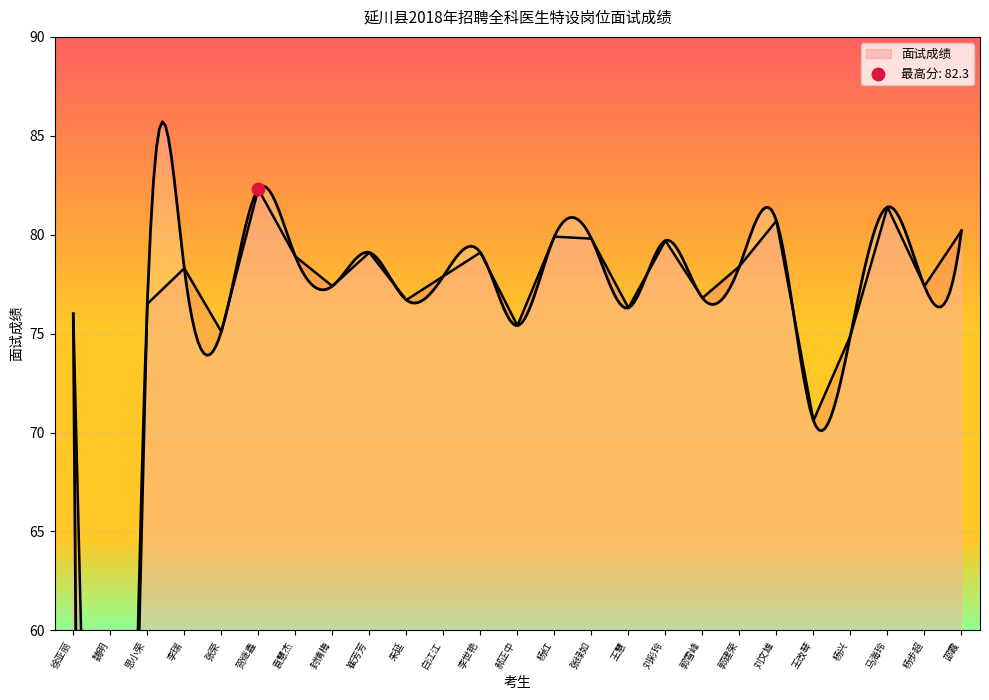

Approximately how many times larger is the value at 徐亚丽 compared to 刘文雄?

0.9